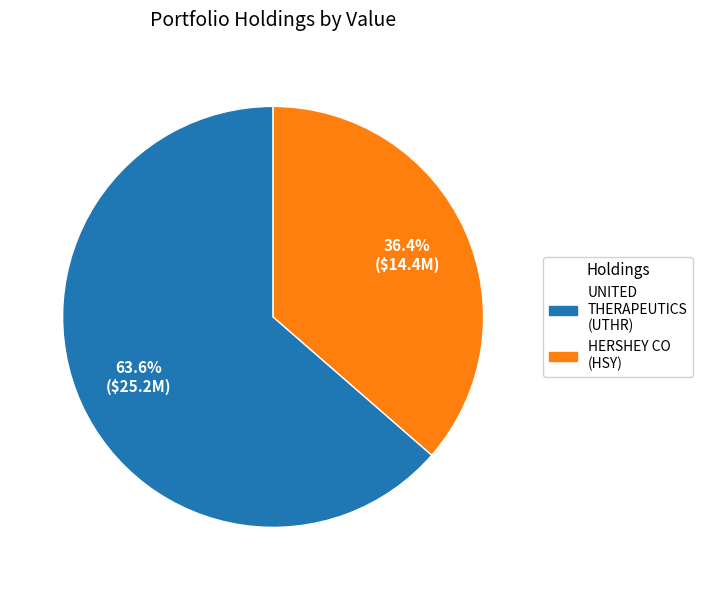

Is there any slice that represents more than half of the pie?

Yes